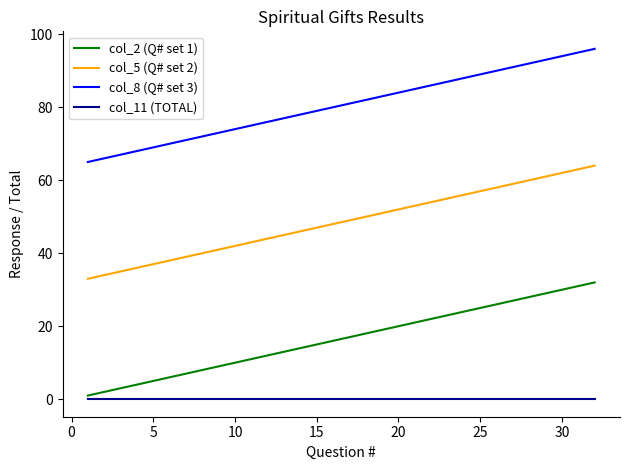

True or false: col_5 (Q# set 2) and col_2 (Q# set 1) cross at least once.

False